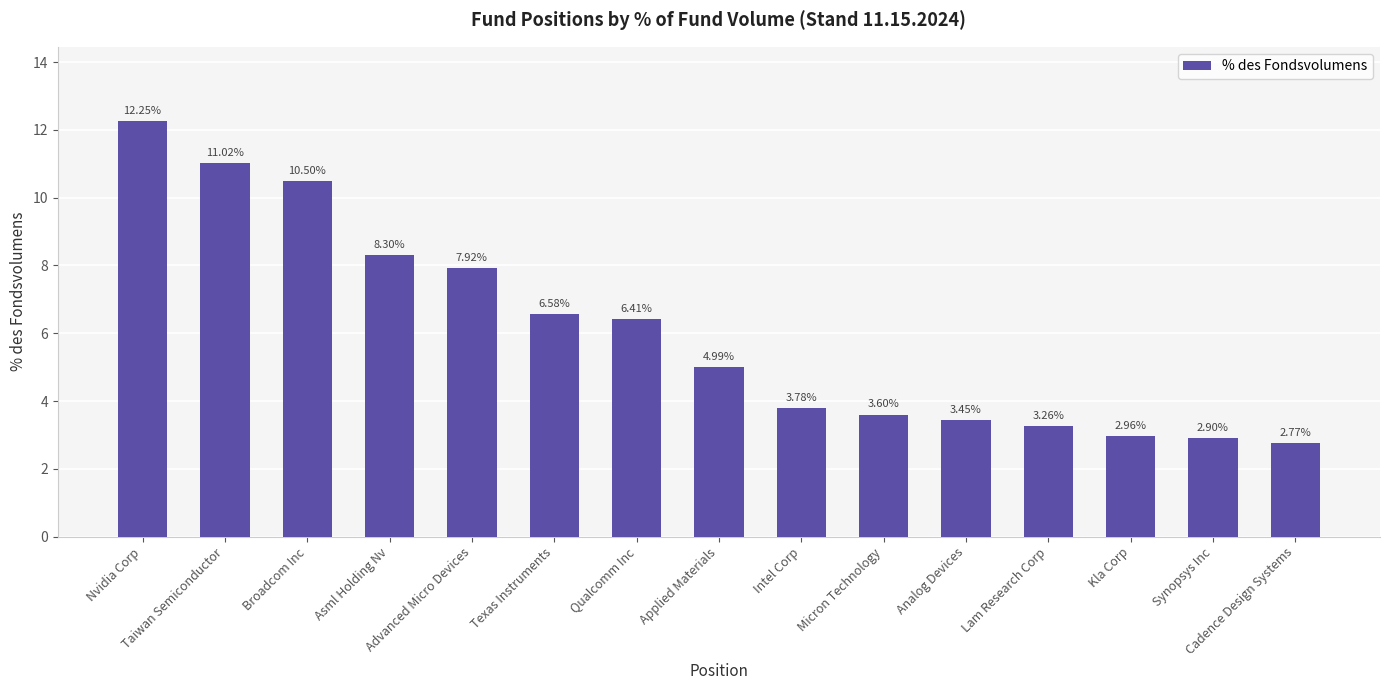

What is the sum of all values?

90.7